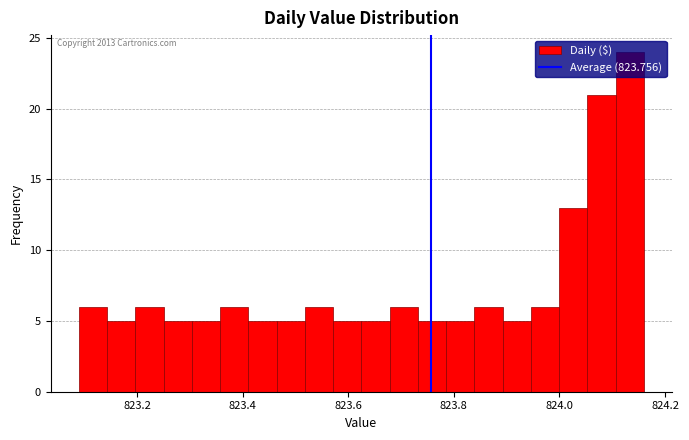

Around what value on the x-axis is the tallest bar? Give the approximate position of its centre, as read against the axis.

824.14